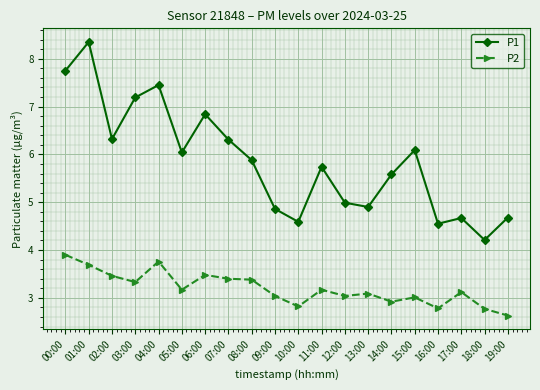

True or false: P2 has a value of 2.9 at 14:00.

True